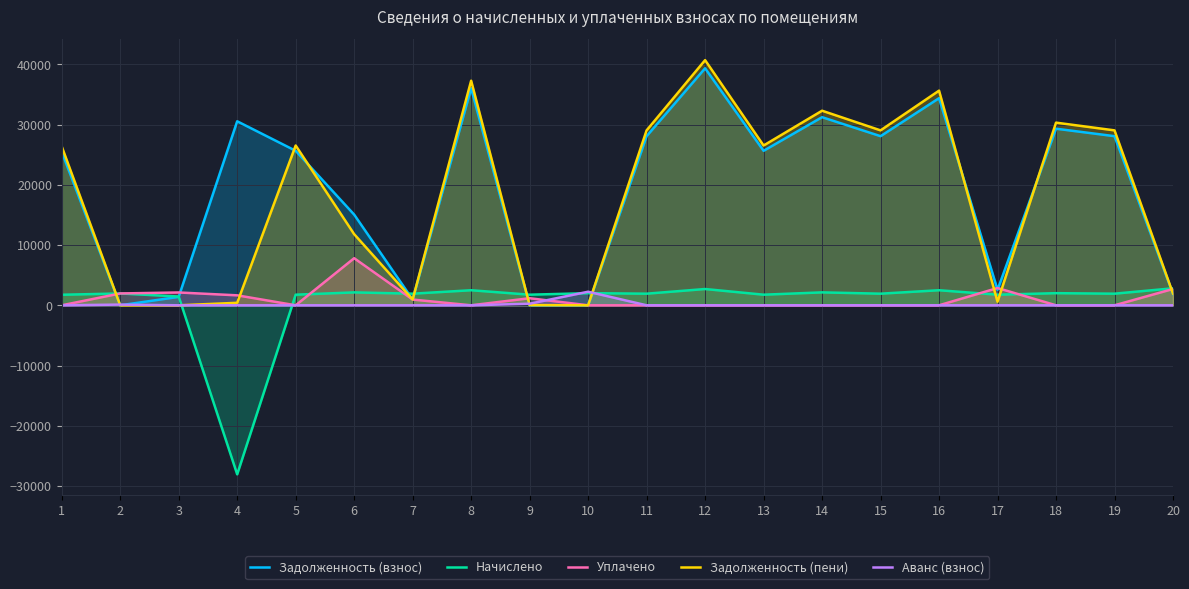

True or false: Начислено has a value of 2145.4 at 14.

True